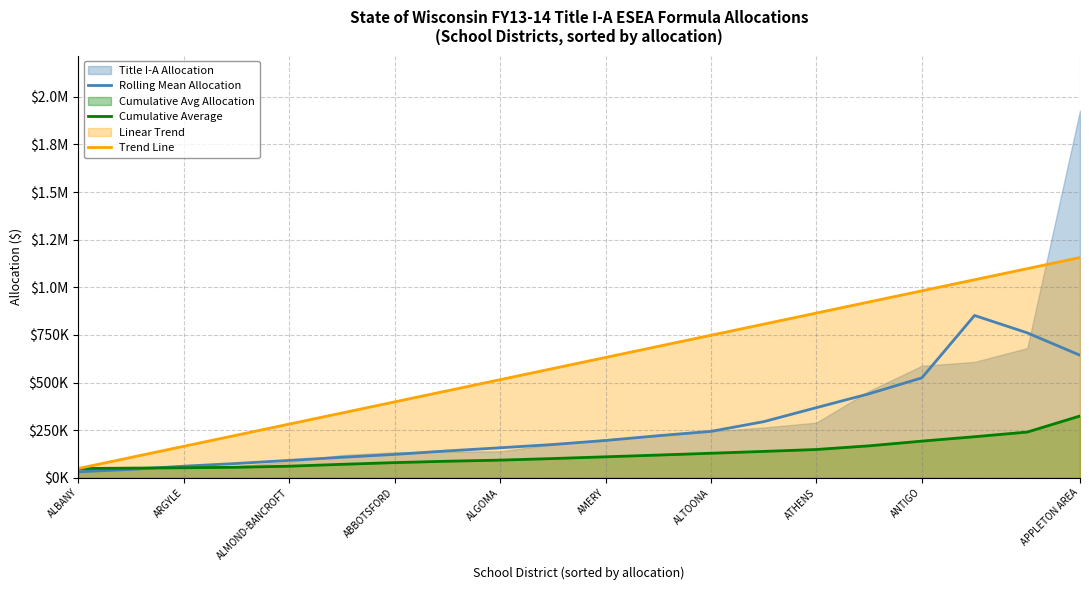

True or false: Trend Line has more than 1 interior local peaks.

False